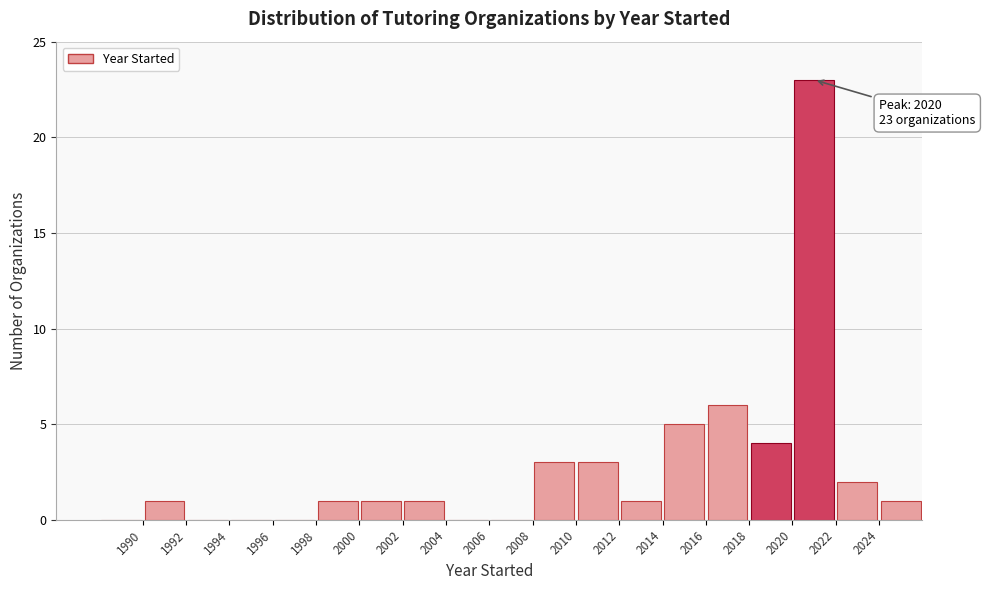

Over which range of the x-axis is the bar tallest?

2020 to 2022